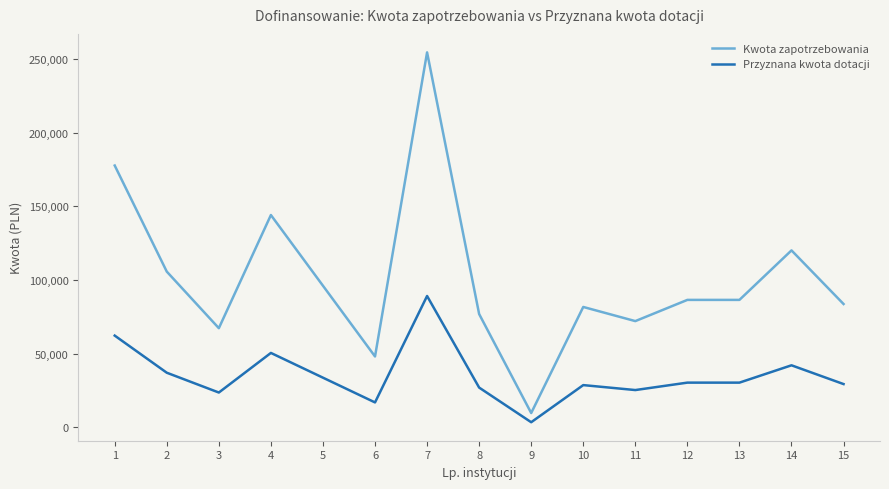

True or false: Kwota zapotrzebowania and Przyznana kwota dotacji intersect in this chart.

False